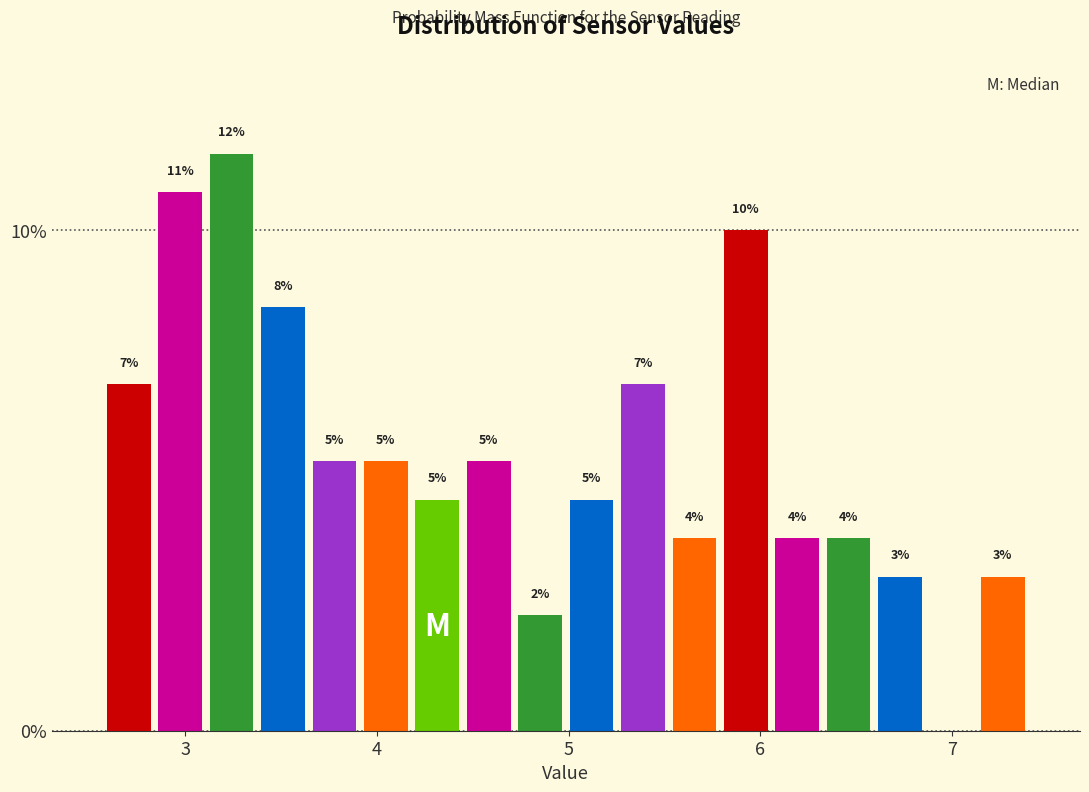

Around what value on the x-axis is the tallest bar? Give the approximate position of its centre, as read against the axis.

3.2